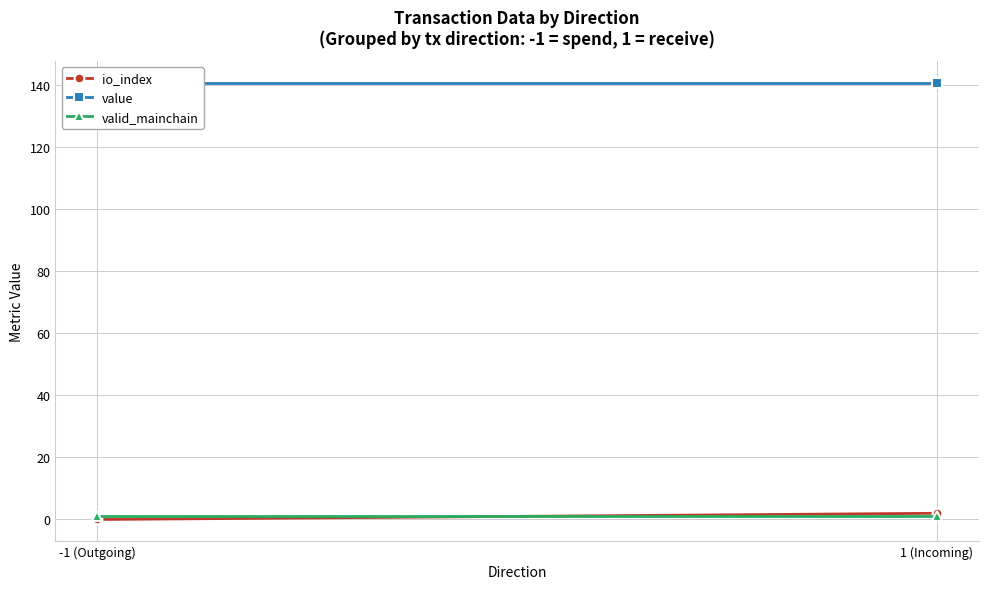

What is the label of the 2nd point from the right?

-1 (Outgoing)